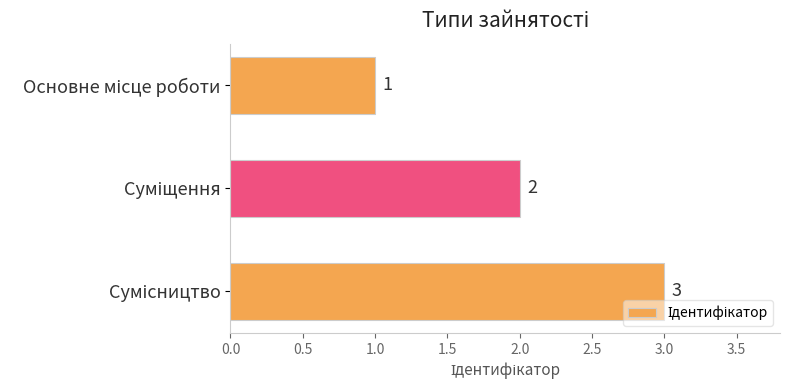

How many data points does each series have?

3